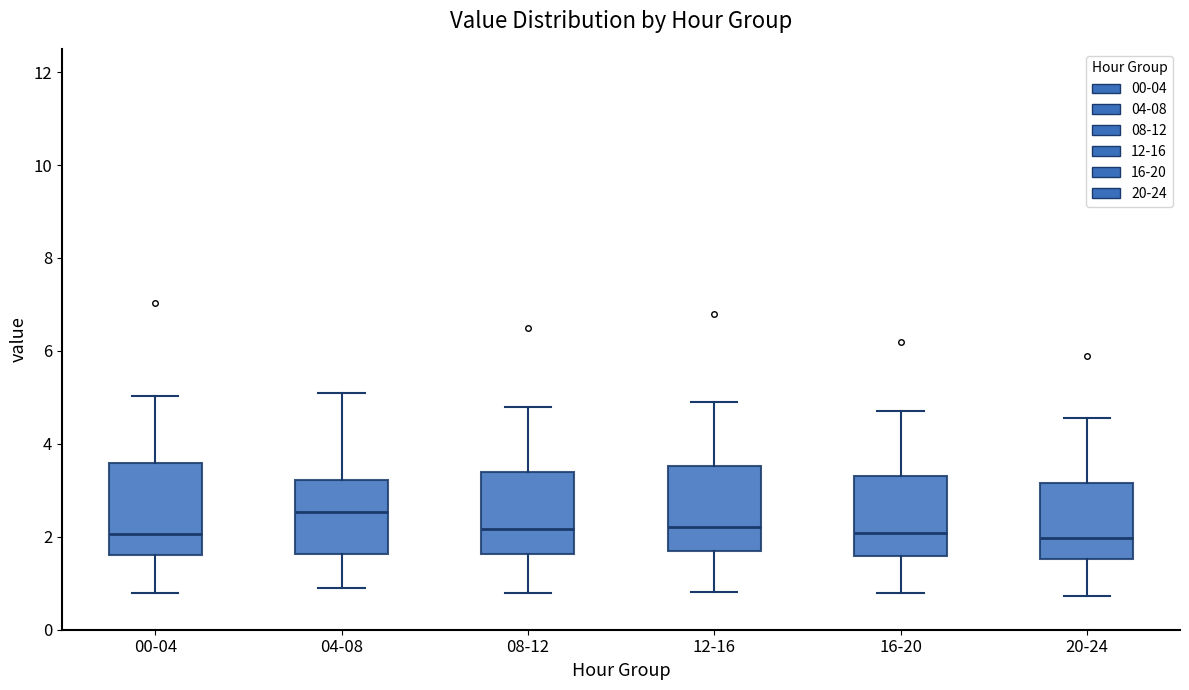

Where is the upper edge of the box for 16-20 on the y-axis? The values are not printed on the chart, so give them approximately, as read against the axis.

3.4